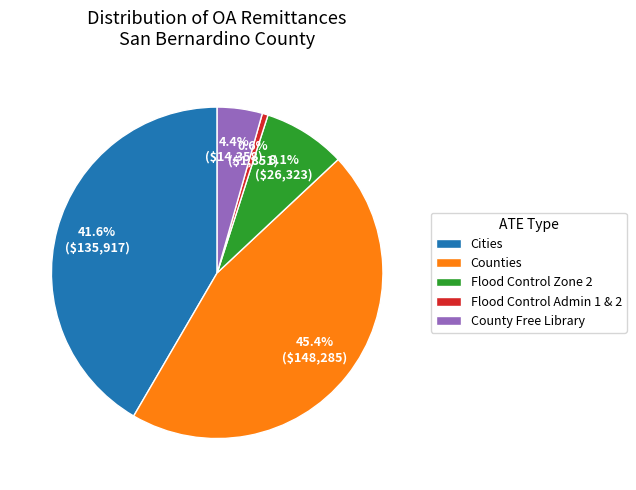

True or false: Flood Control Admin 1 & 2 accounts for 1% of the total.

True